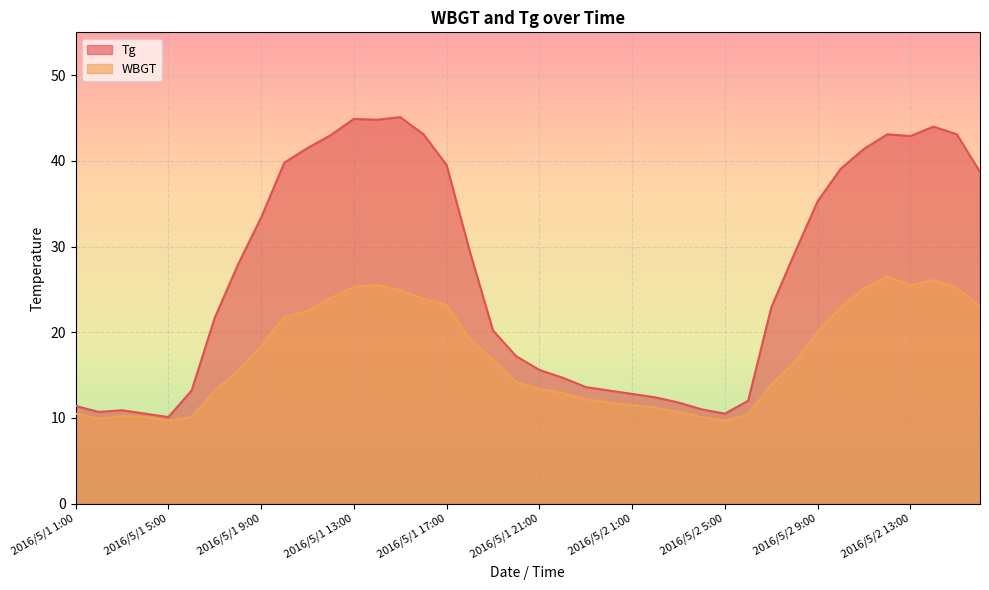

Which series has the widest spread of values?

Tg